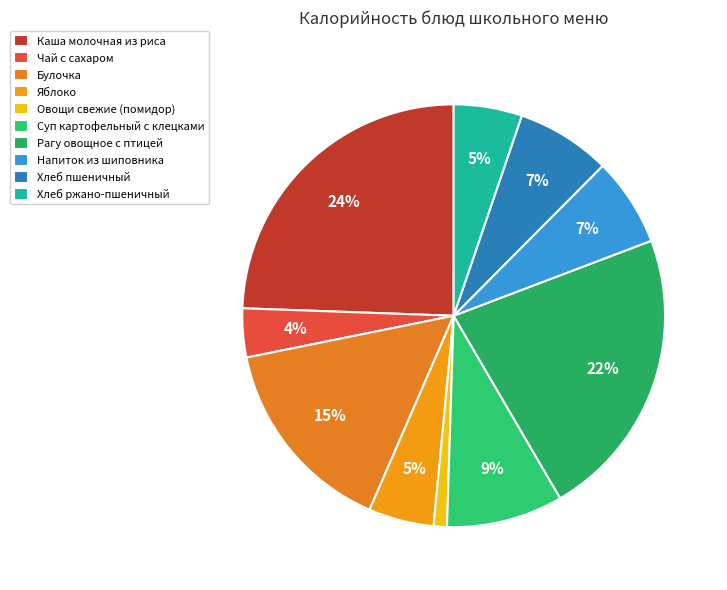

Is it true that Хлеб пшеничный is 7% of the pie?

True